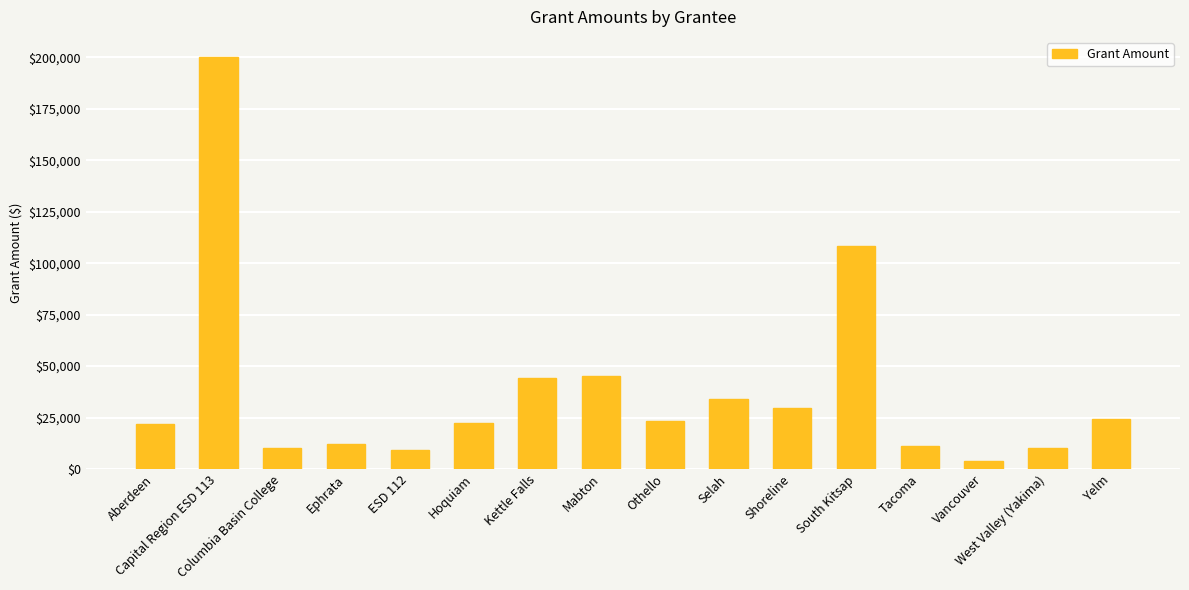

What is the sum of all values?

610425